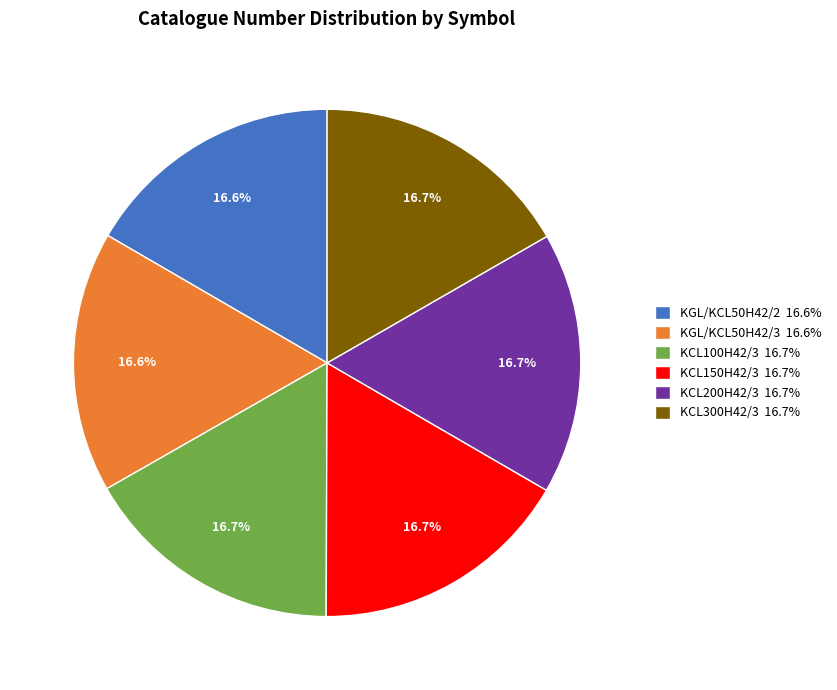

The KCL300H42/3 slice represents 26% of the pie. True or false?

False